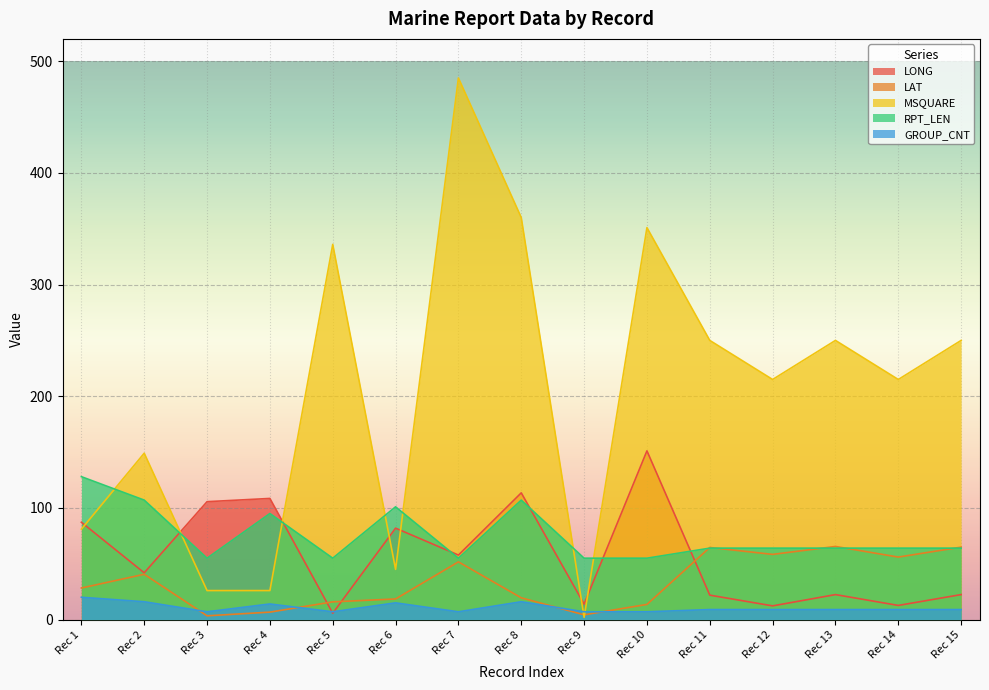

How many categories are shown in the chart?

15